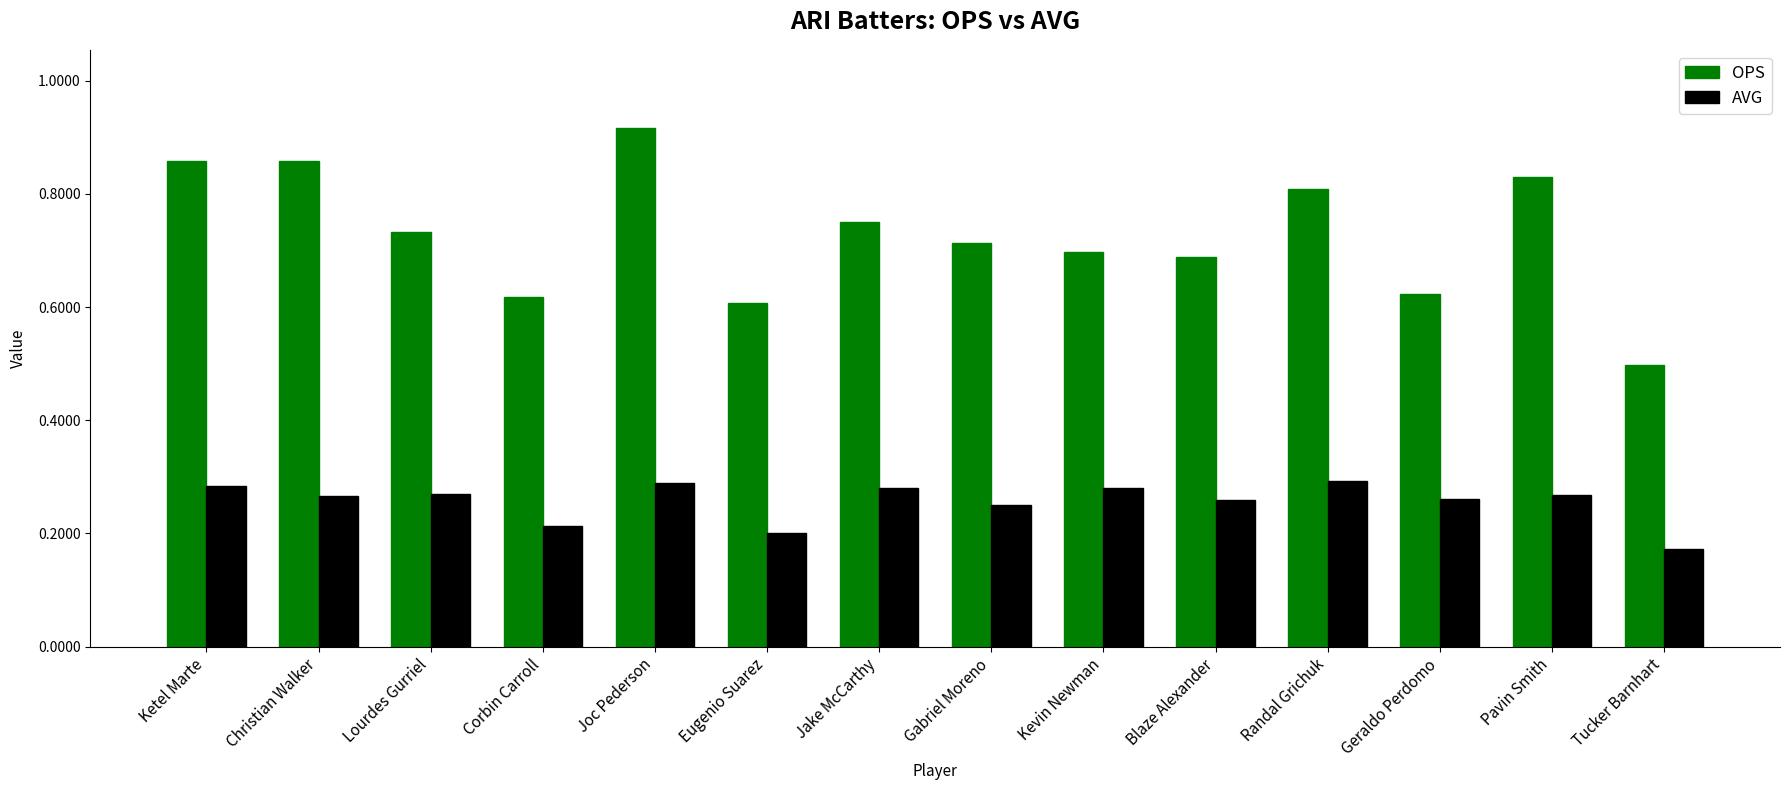

At which category is the sum across all series the highest?

Joc Pederson